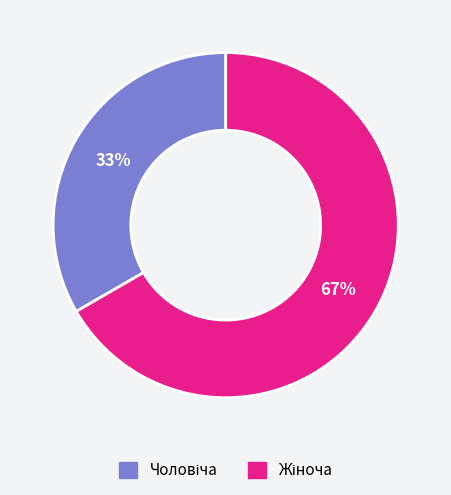

To the nearest percent, what is the average slice percentage?

50%